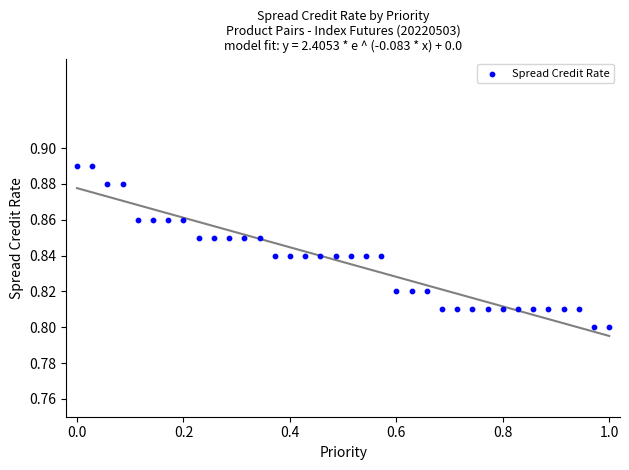

How many data points are displayed?

36